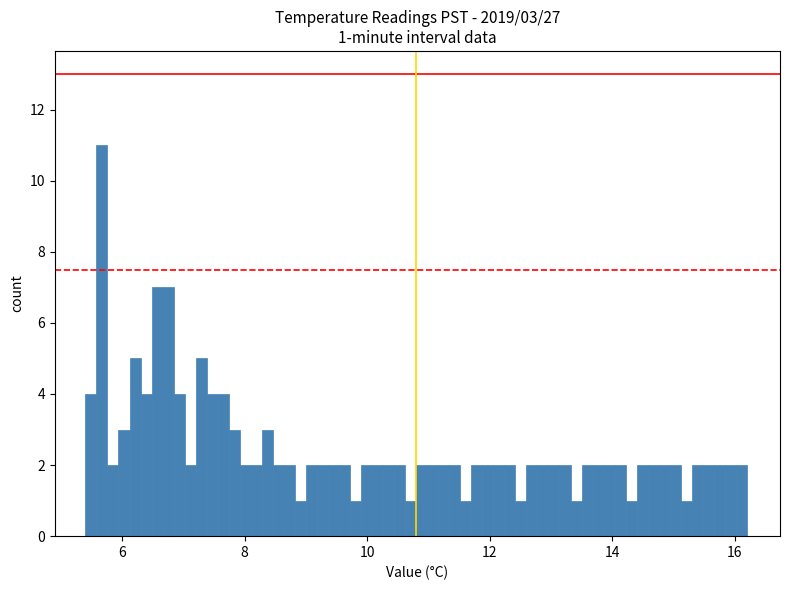

Read against the x-axis, roughly where is the centre of the tallest bar?

5.6